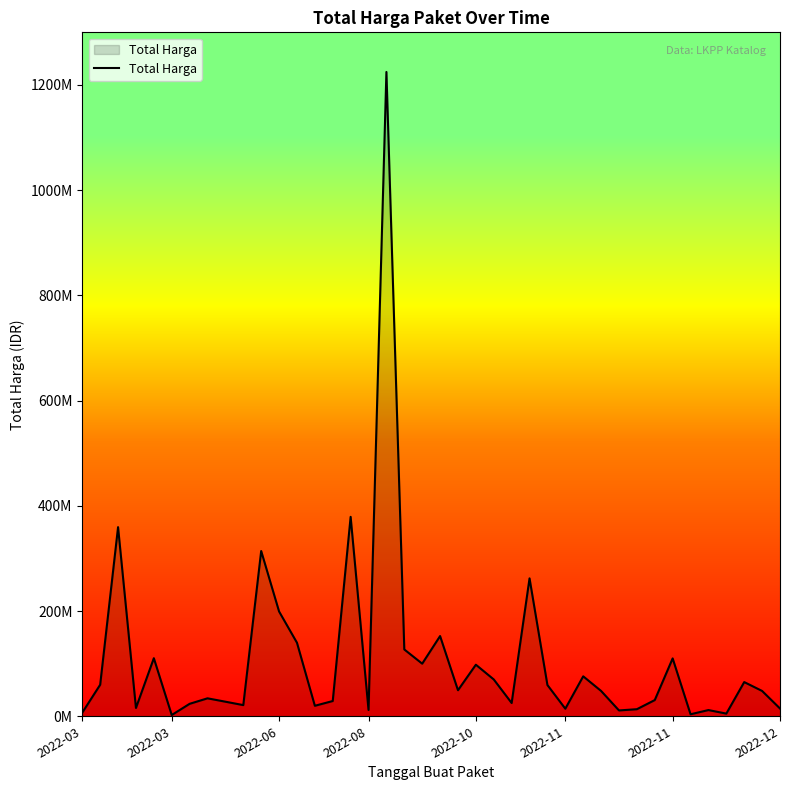

What is the value of the 20th point from the left?

100000000